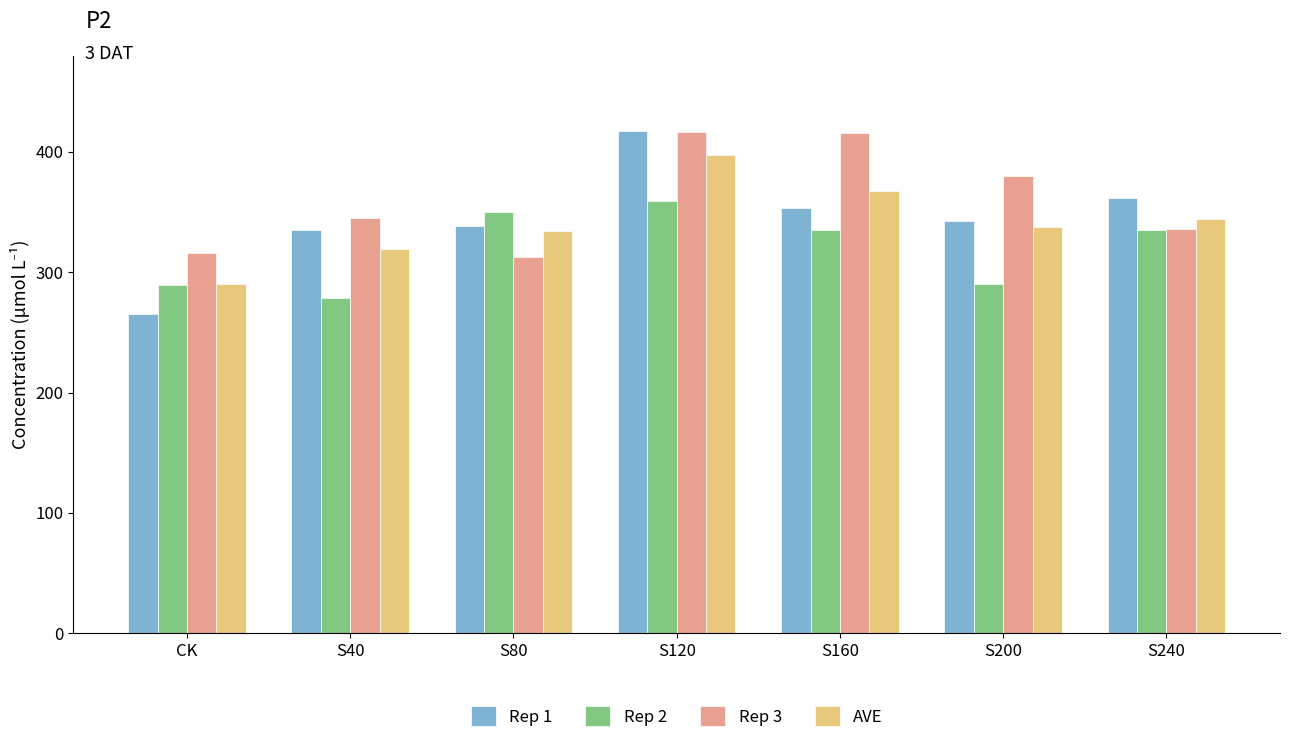

Which series has the largest total across all categories?

Rep 3